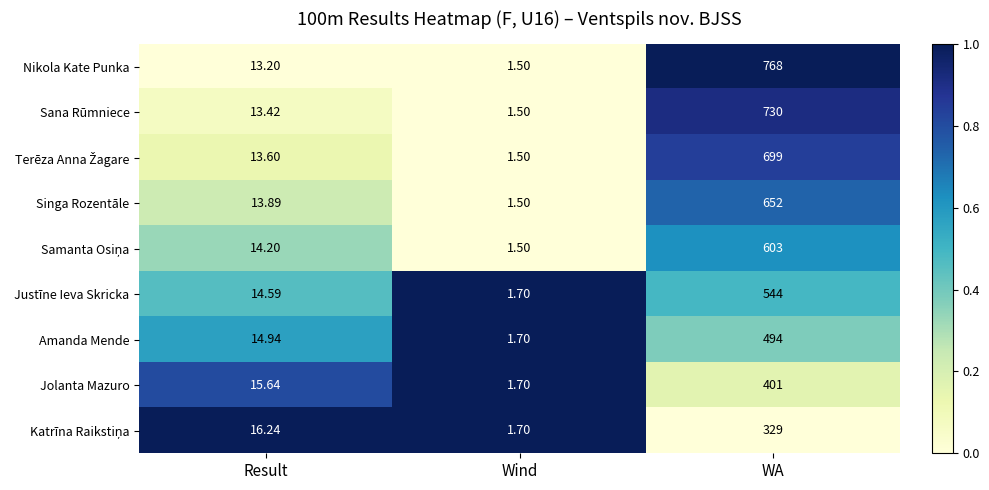

Where does the Amanda Mende series first go above 14?

Result